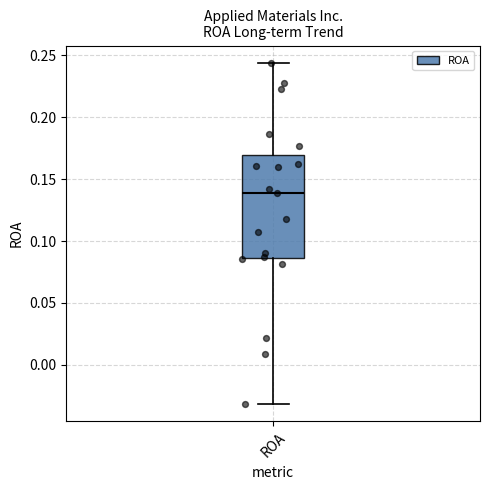

Read this box plot against the y-axis: the position of the median line, the range covered by the box, and the ends of both whiskers. The values are not printed on the chart, so give them approximately, as read against the axis.

median 0.140, box 0.085 to 0.170, whiskers -0.030 to 0.245